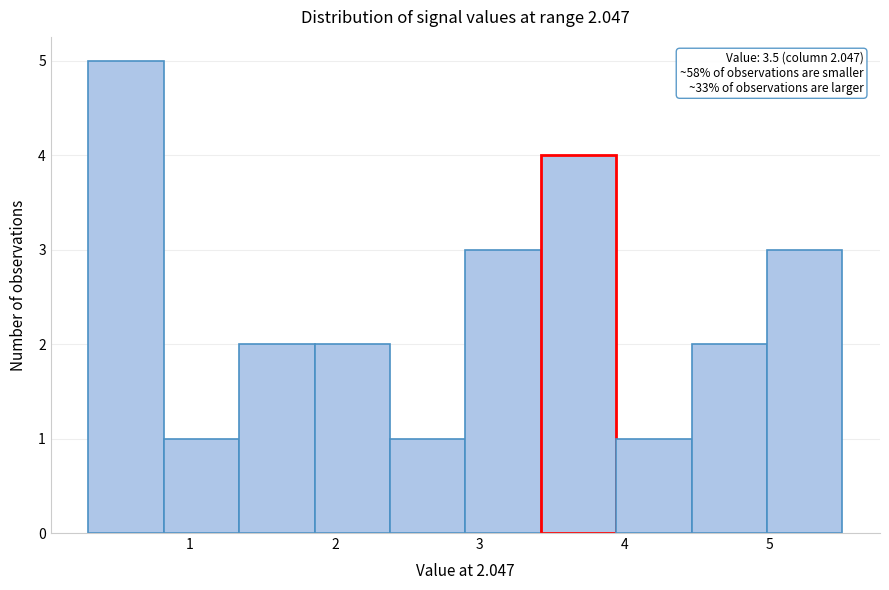

Over which range of the x-axis is the bar tallest?

0.30 to 0.82